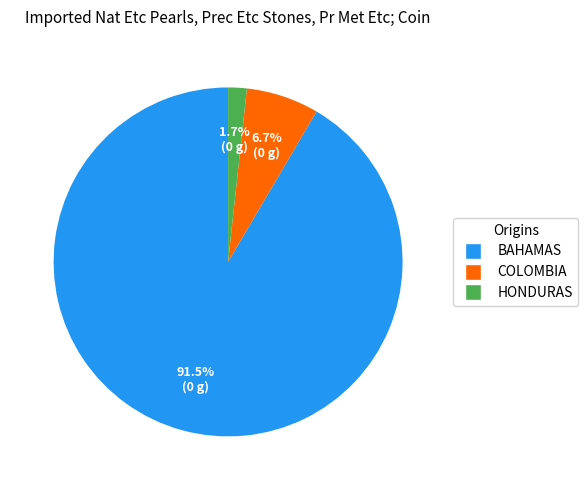

Is there any slice that represents more than half of the pie?

Yes